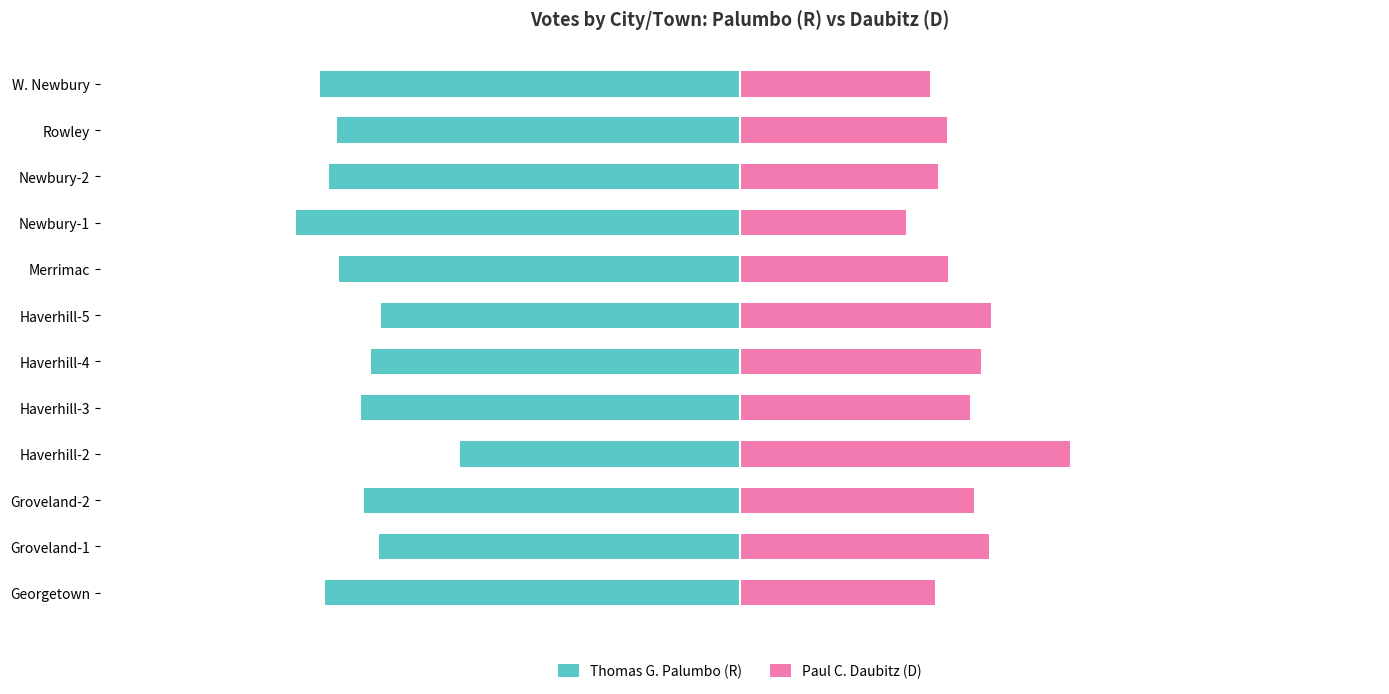

What is the value of the Paul C. Daubitz (D) bar at the 5th from the left?

37.8